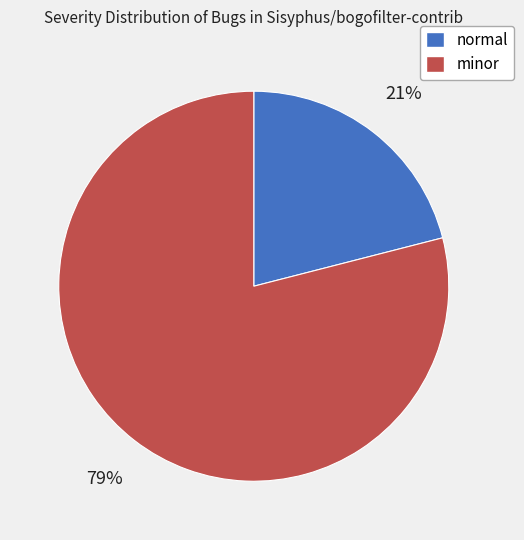

True or false: normal accounts for 21% of the total.

True